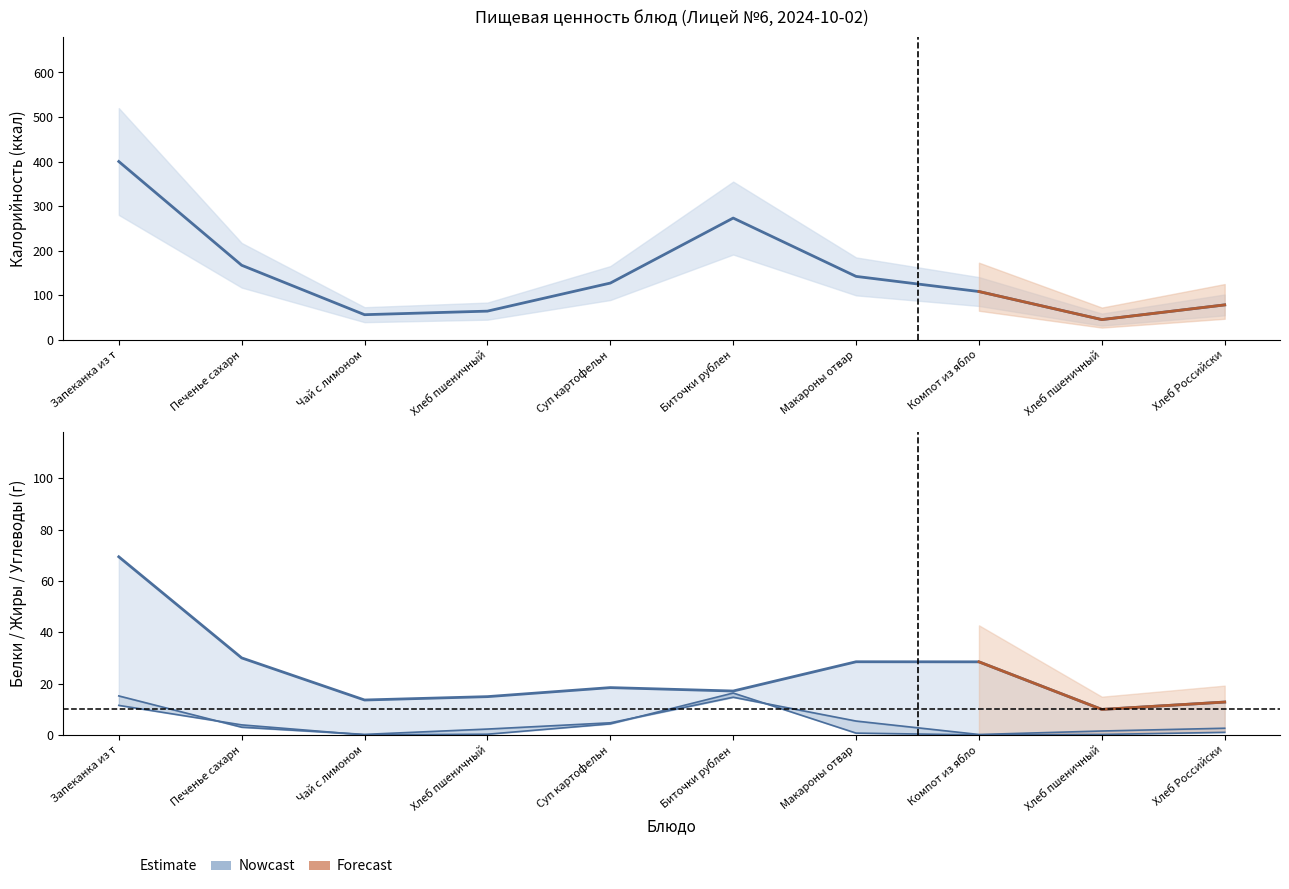

Rank the series at Компот из ябло from lowest to highest value.

Жиры, Белки, Углеводы, Калорийность